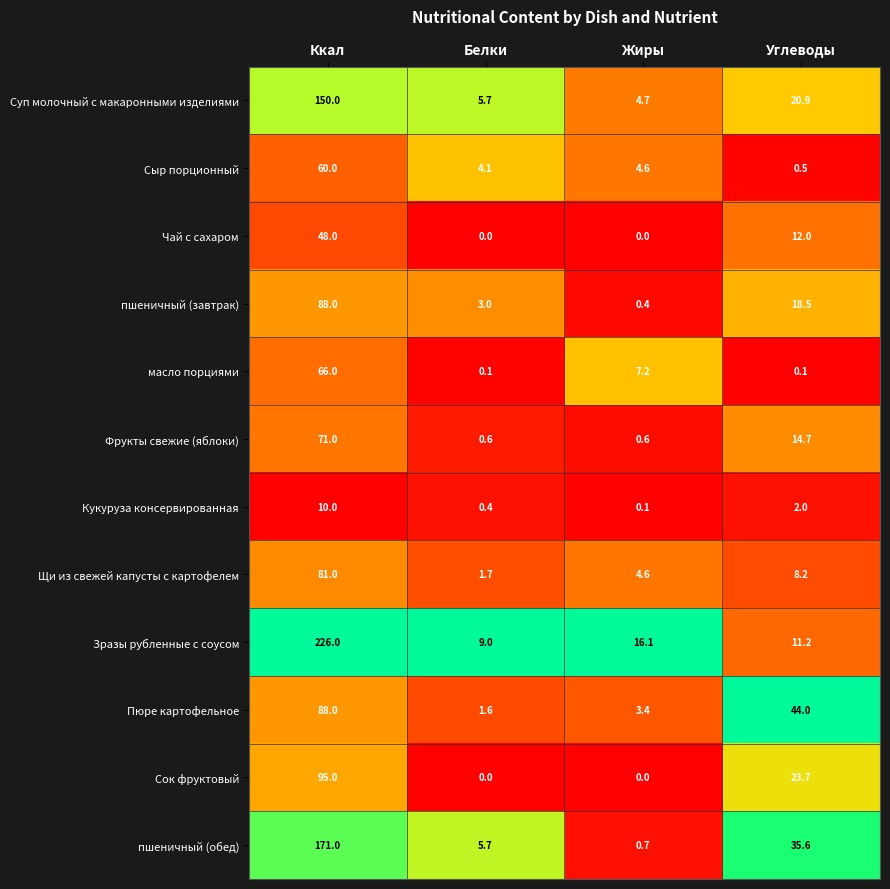

How many data points does each series have?

4